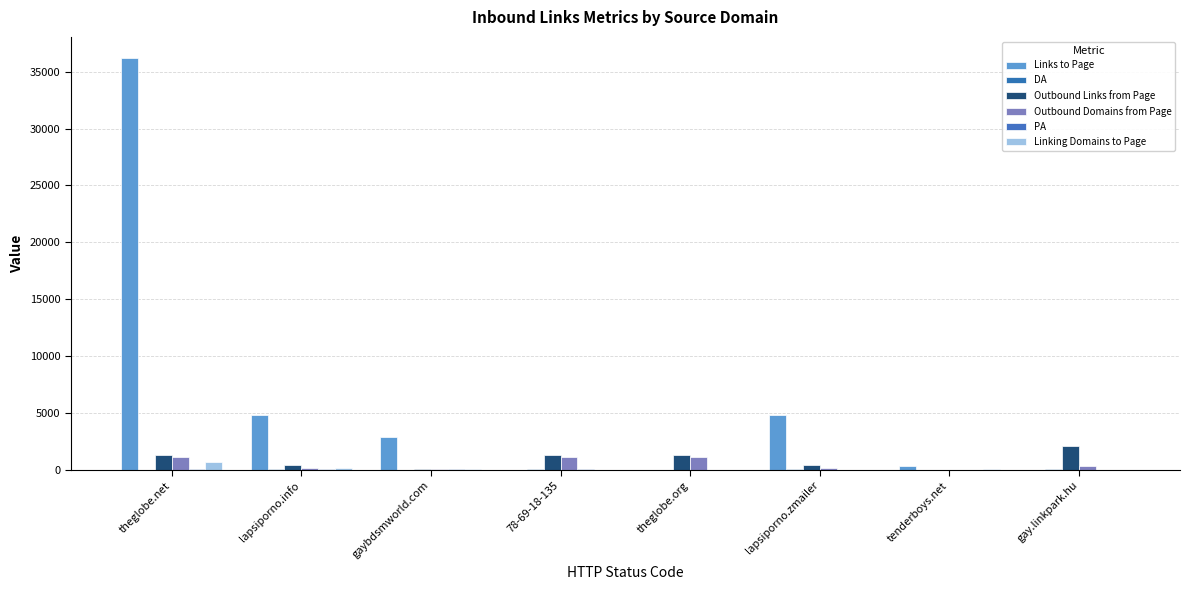

Reading left to right, what are all the values shown in this chart?

Links to Page: theglobe.net=36244	lapsiporno.info=4848	gaybdsmworld.com=2910	78-69-18-135=5	theglobe.org=6	lapsiporno.zmailer=4848	tenderboys.net=364	gay.linkpark.hu=3
DA: theglobe.net=30	lapsiporno.info=33	gaybdsmworld.com=14	78-69-18-135=60	theglobe.org=23	lapsiporno.zmailer=33	tenderboys.net=18	gay.linkpark.hu=34
Outbound Links from Page: theglobe.net=1333	lapsiporno.info=412	gaybdsmworld.com=54	78-69-18-135=1337	theglobe.org=1334	lapsiporno.zmailer=417	tenderboys.net=20	gay.linkpark.hu=2091
Outbound Domains from Page: theglobe.net=1103	lapsiporno.info=152	gaybdsmworld.com=50	78-69-18-135=1104	theglobe.org=1104	lapsiporno.zmailer=153	tenderboys.net=17	gay.linkpark.hu=350
PA: theglobe.net=50	lapsiporno.info=38	gaybdsmworld.com=34	78-69-18-135=34	theglobe.org=31	lapsiporno.zmailer=26	tenderboys.net=30	gay.linkpark.hu=29
Linking Domains to Page: theglobe.net=685	lapsiporno.info=186	gaybdsmworld.com=32	78-69-18-135=0	theglobe.org=4	lapsiporno.zmailer=2	tenderboys.net=108	gay.linkpark.hu=2